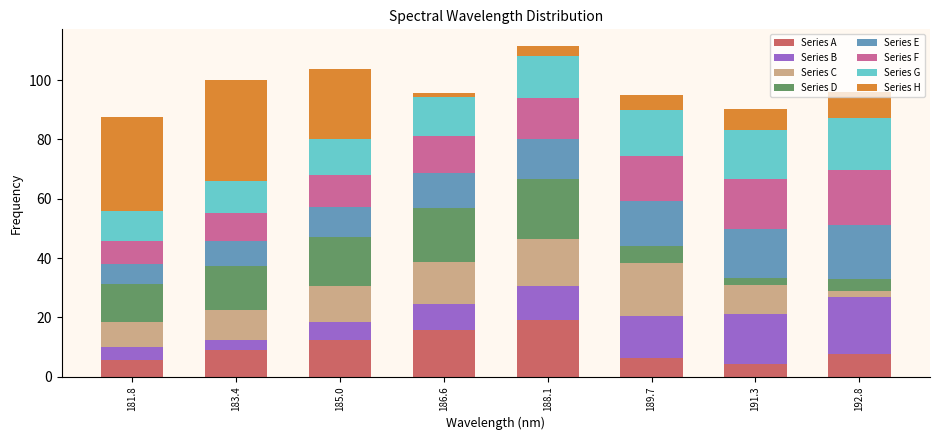

What is the minimum value for Series A?

4.3